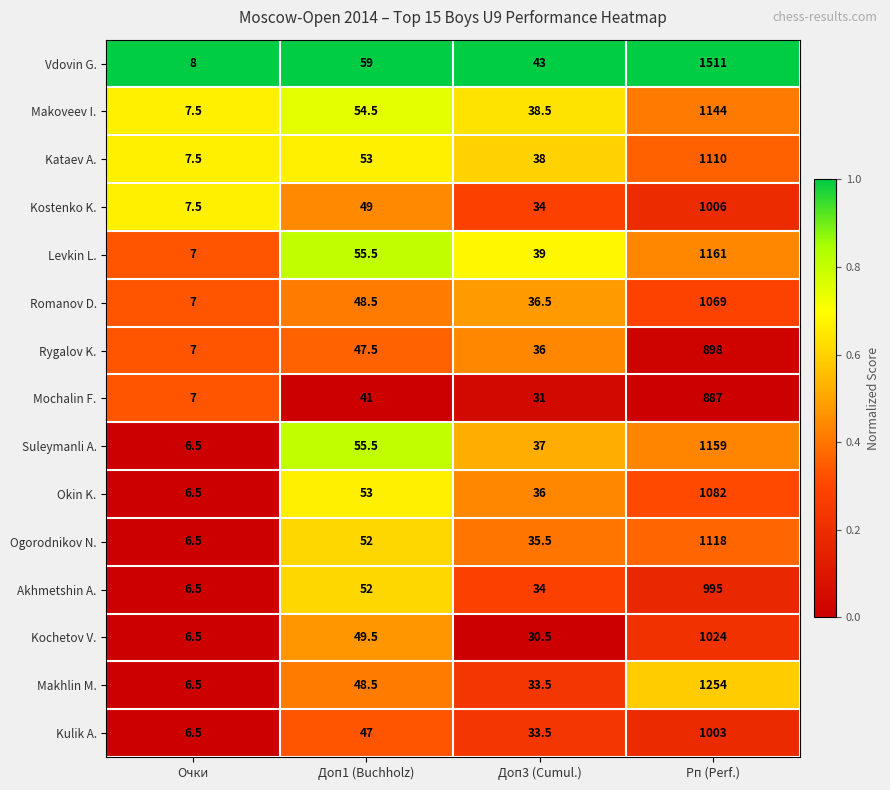

List the series in order of their peak value, lowest first.

Mochalin F., Rygalov K., Akhmetshin A., Kulik A., Kostenko K., Kochetov V., Romanov D., Okin K., Kataev A., Ogorodnikov N., Makoveev I., Suleymanli A., Levkin L., Makhlin M., Vdovin G.